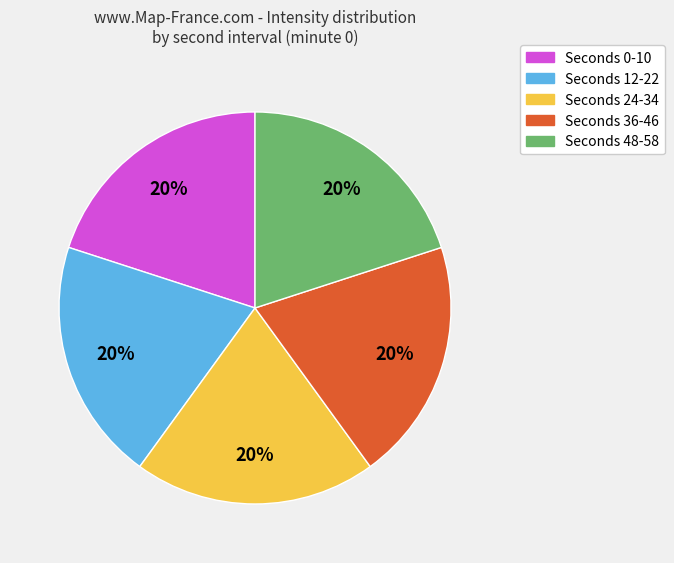

To the nearest percent, what is the average slice percentage?

20%